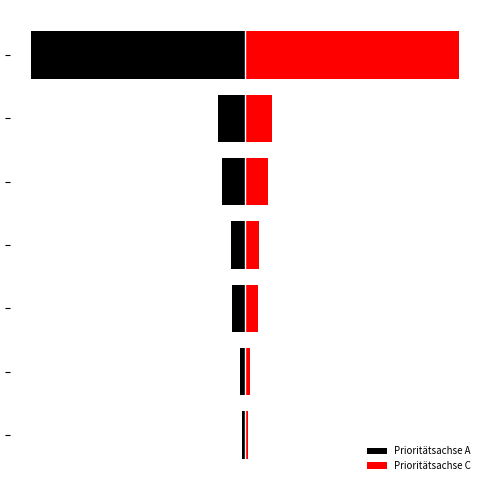

What are all the series names shown in the legend?

Prioritätsachse A, Prioritätsachse C